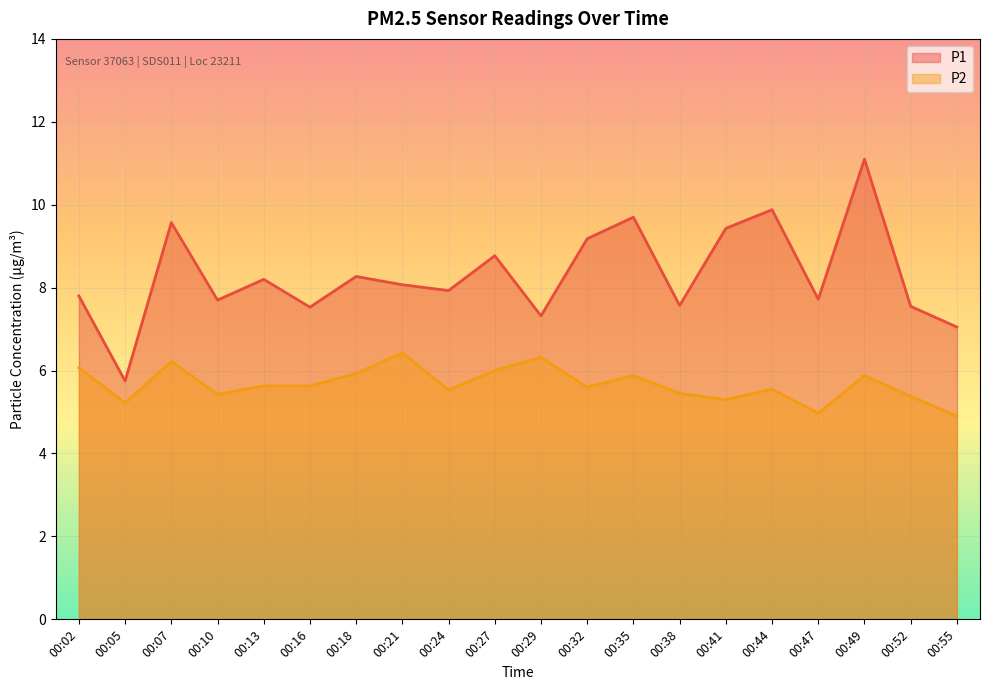

In P2, how many points are lower than both neighbors (excluding endpoints)?

6